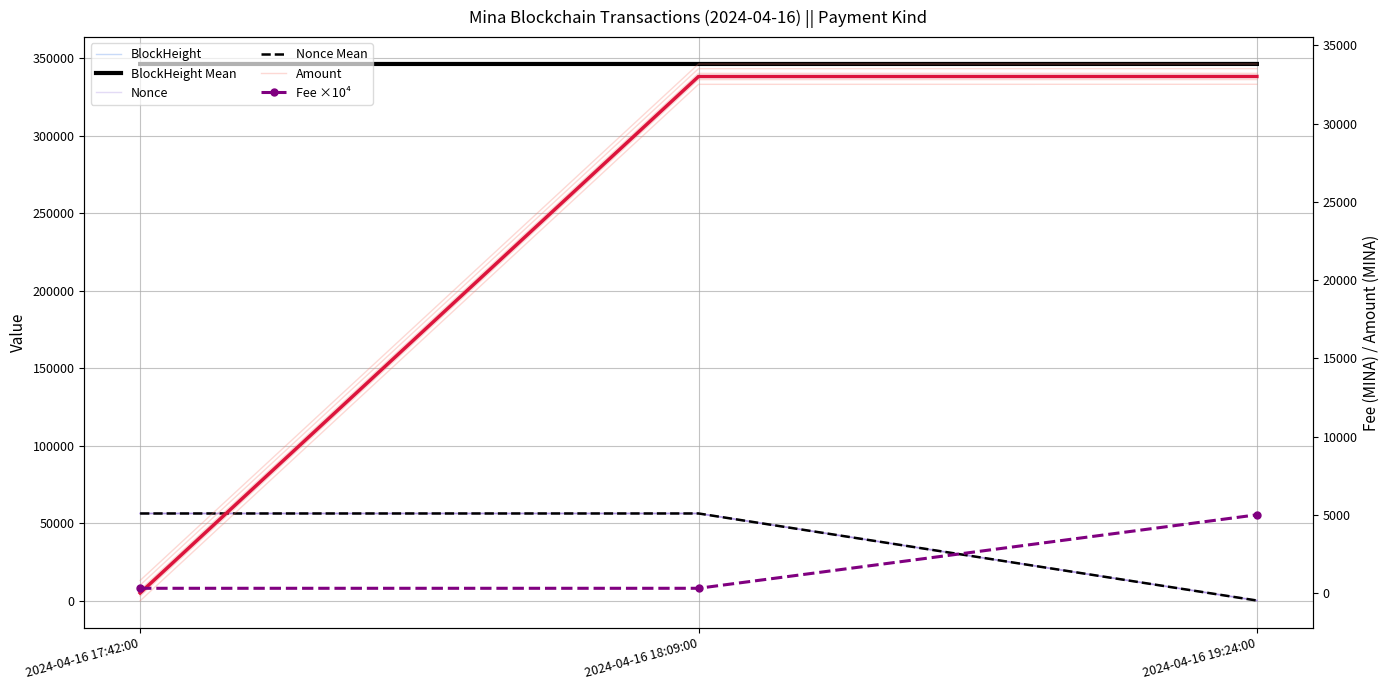

What is the smallest value displayed?

-200.0